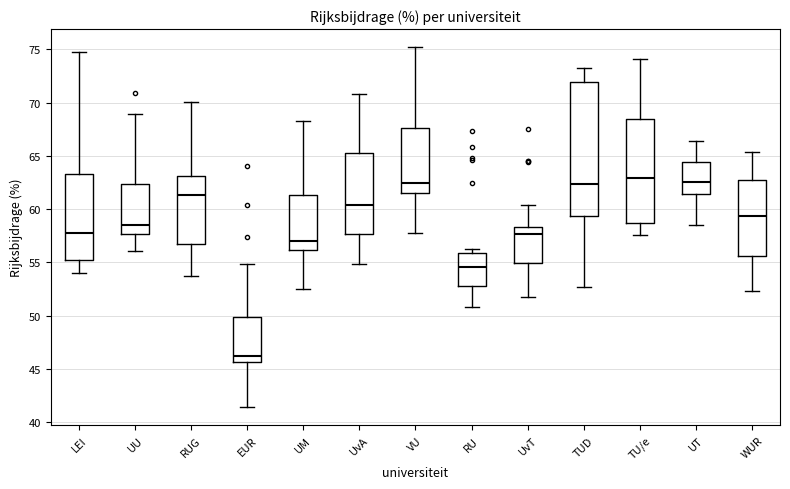

Where does the lower whisker of the box for LEI end on the y-axis? The values are not printed on the chart, so give them approximately, as read against the axis.

54.0